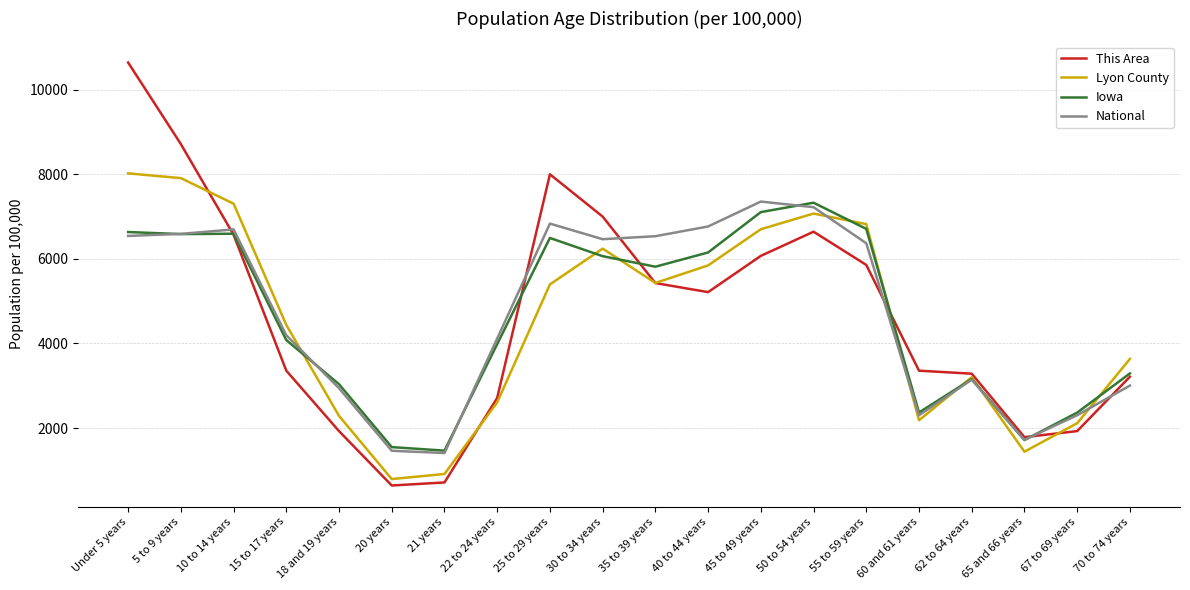

The value of National at 67 to 69 years is 3268.2. True or false?

False